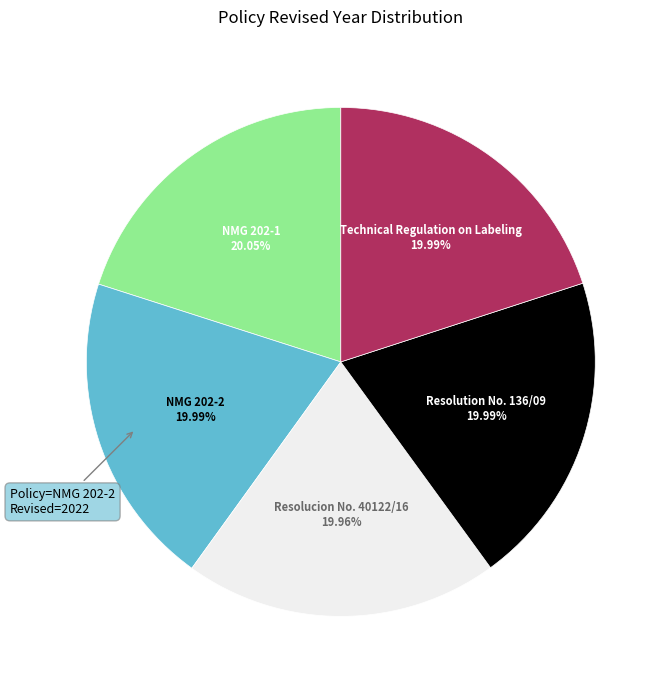

True or false: Resolucion No. 40122/16 accounts for 20% of the total.

True